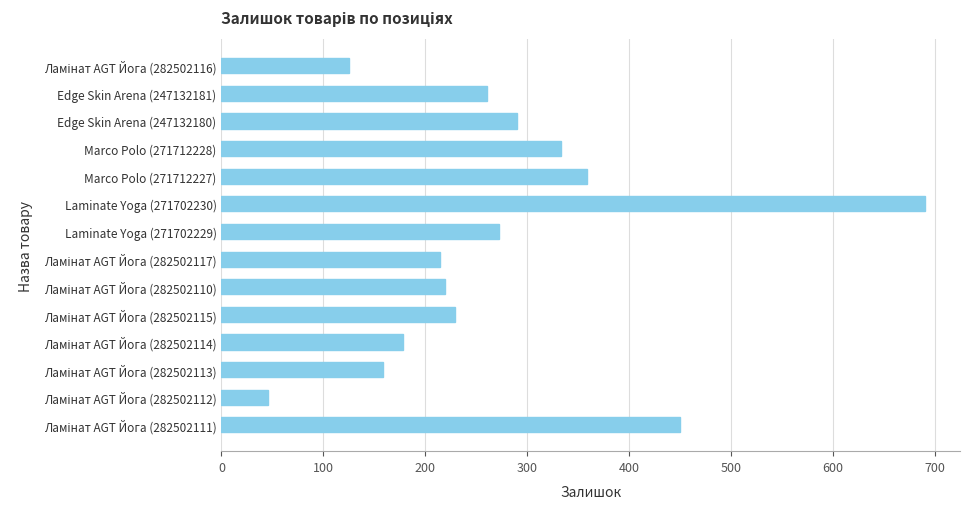

What is the greatest value displayed?

690